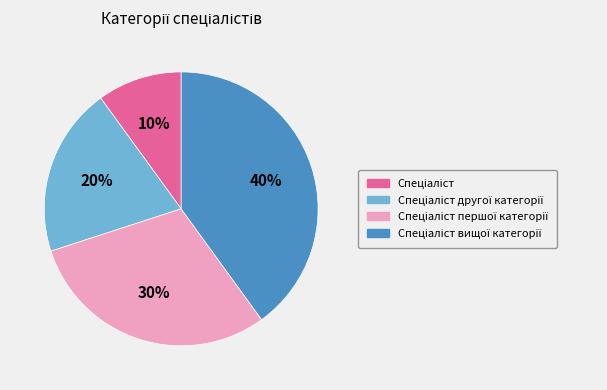

To the nearest percent, what is the difference between the largest and smallest slice percentages?

30%